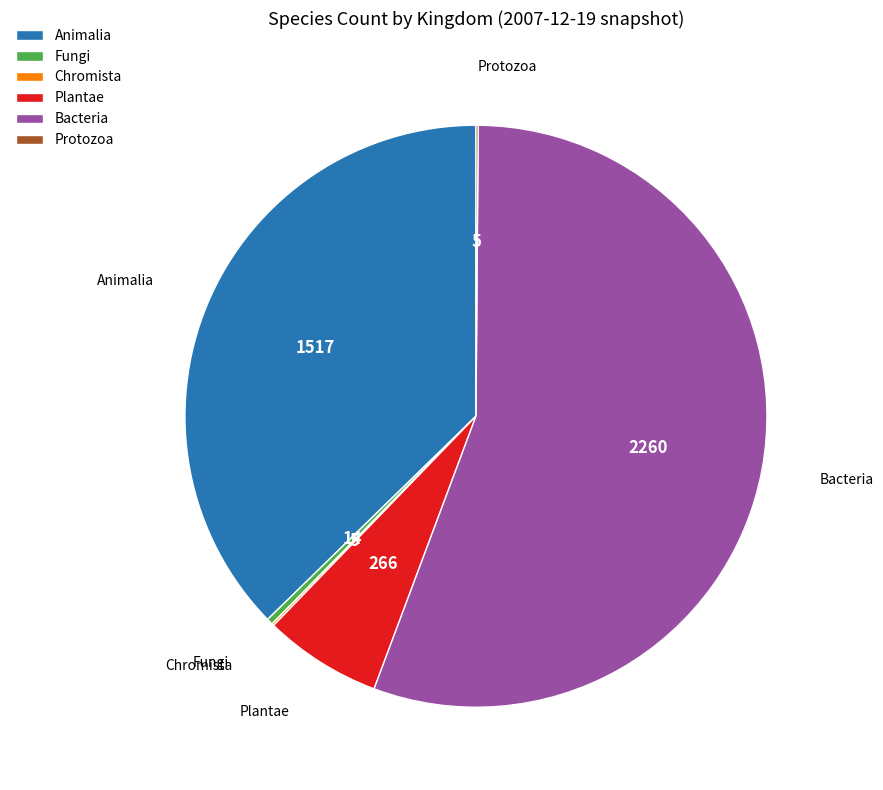

What is the majority slice?

Bacteria